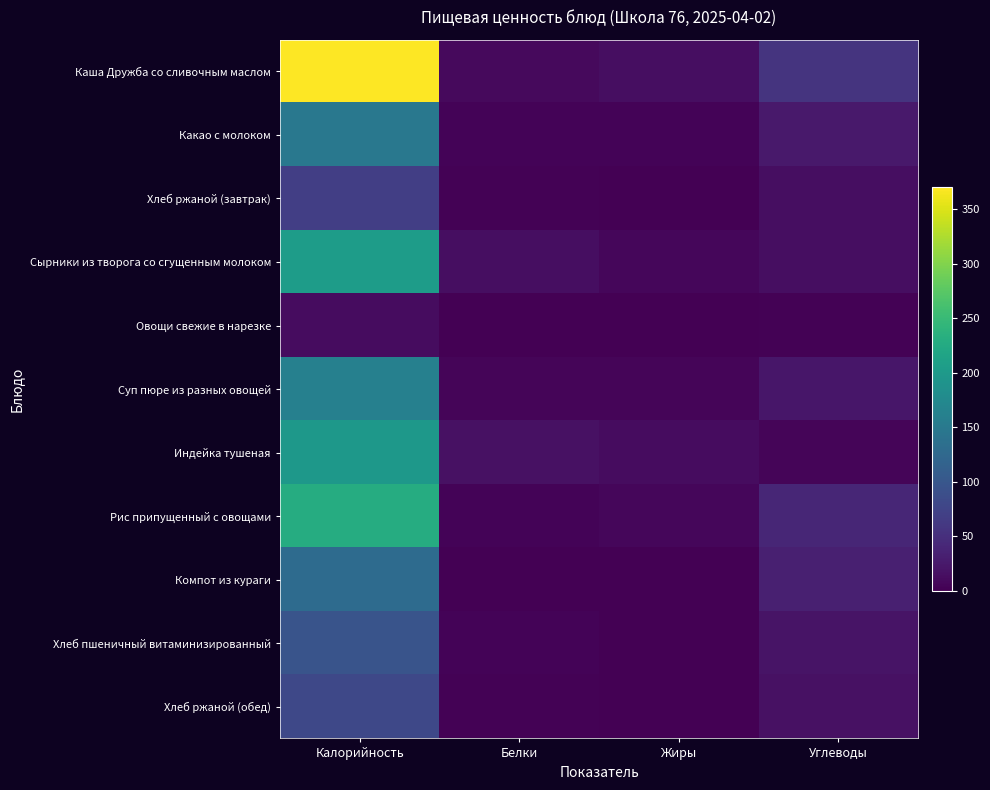

Reading left to right, what are all the values shown in this chart?

Каша Дружба со сливочным маслом: Калорийность=369.8	Белки=9.3	Жиры=13.2	Углеводы=55.4
Какао с молоком: Калорийность=148.1	Белки=4.0	Жиры=3.7	Углеводы=25.8
Хлеб ржаной (завтрак): Калорийность=69.0	Белки=2.4	Жиры=0.3	Углеводы=13.9
Сырники из творога со сгущенным молоком: Калорийность=204.9	Белки=13.0	Жиры=7.0	Углеводы=14.0
Овощи свежие в нарезке: Калорийность=12.0	Белки=0.6	Жиры=0.1	Углеводы=1.9
Суп пюре из разных овощей: Калорийность=161.7	Белки=4.7	Жиры=5.8	Углеводы=22.6
Индейка тушеная: Калорийность=196.9	Белки=17.3	Жиры=12.0	Углеводы=4.4
Рис припущенный с овощами: Калорийность=229.4	Белки=3.9	Жиры=6.3	Углеводы=39.9
Компот из кураги: Калорийность=129.2	Белки=1.1	Жиры=0.0	Углеводы=33.1
Хлеб пшеничный витаминизированный: Калорийность=96.0	Белки=3.2	Жиры=0.4	Углеводы=19.2
Хлеб ржаной (обед): Калорийность=80.5	Белки=2.8	Жиры=0.3	Углеводы=16.3